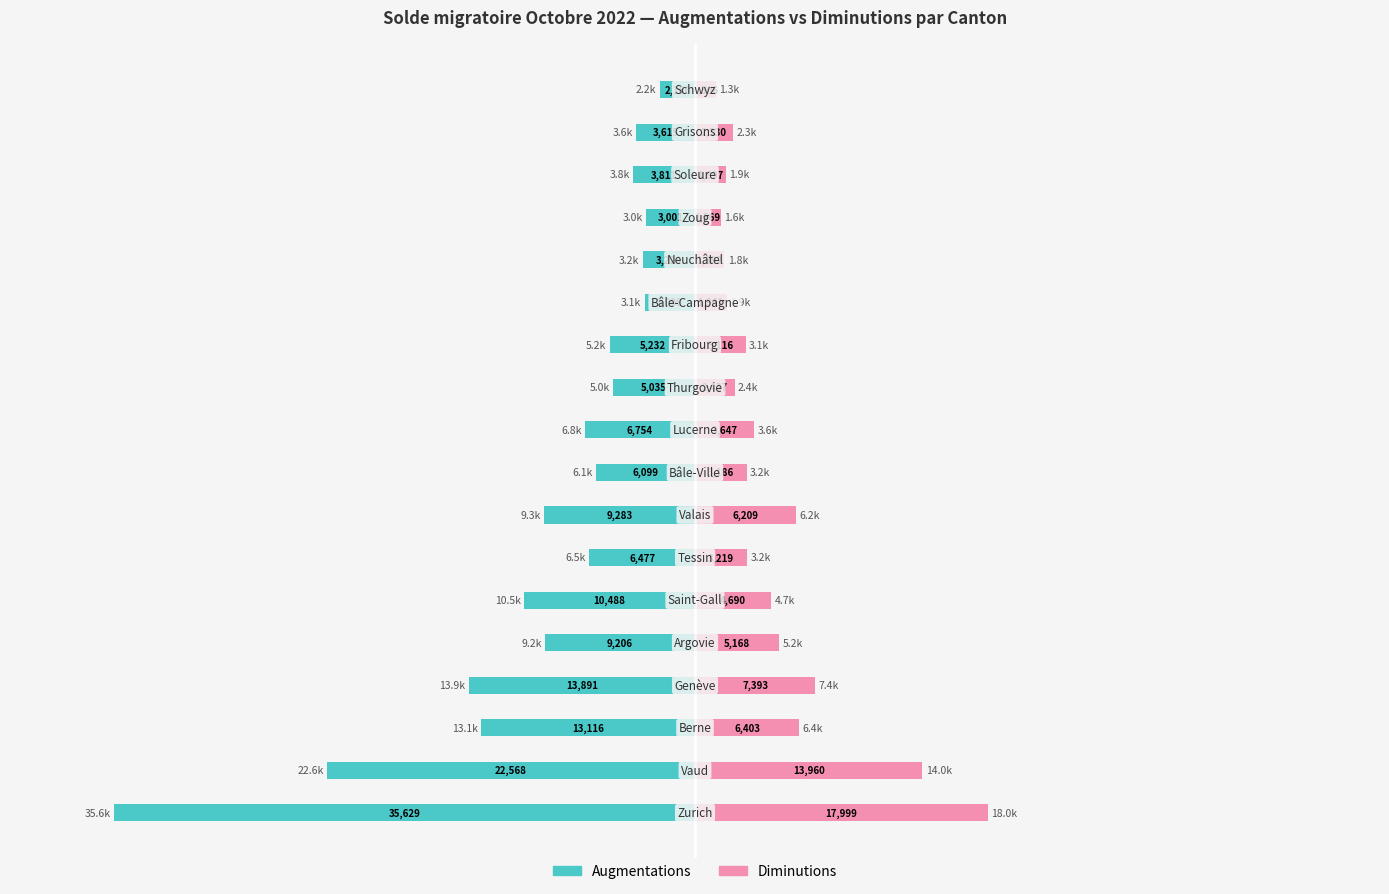

True or false: Diminutions has a value of 1802 at 13.

True